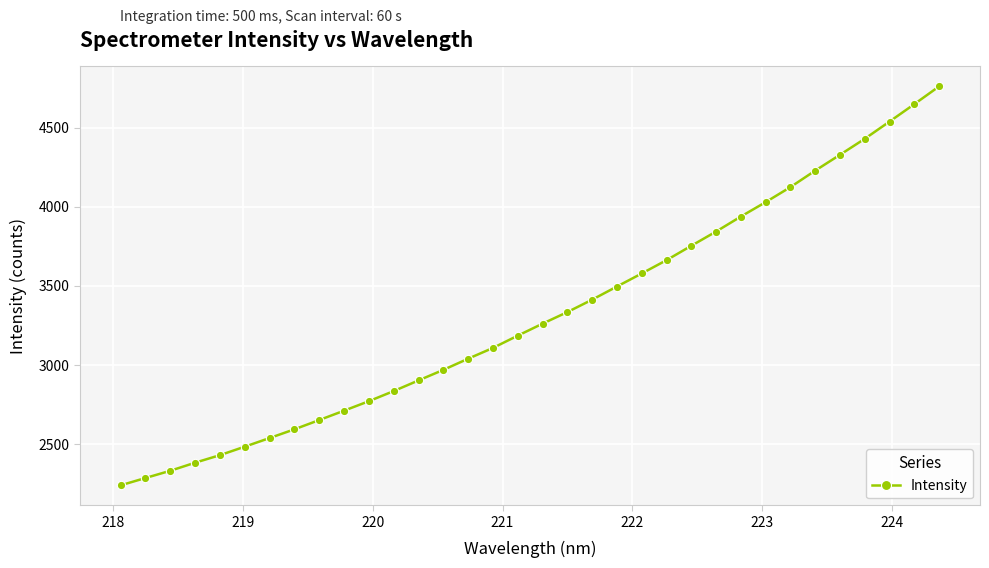

What is the greatest value displayed?

4762.4